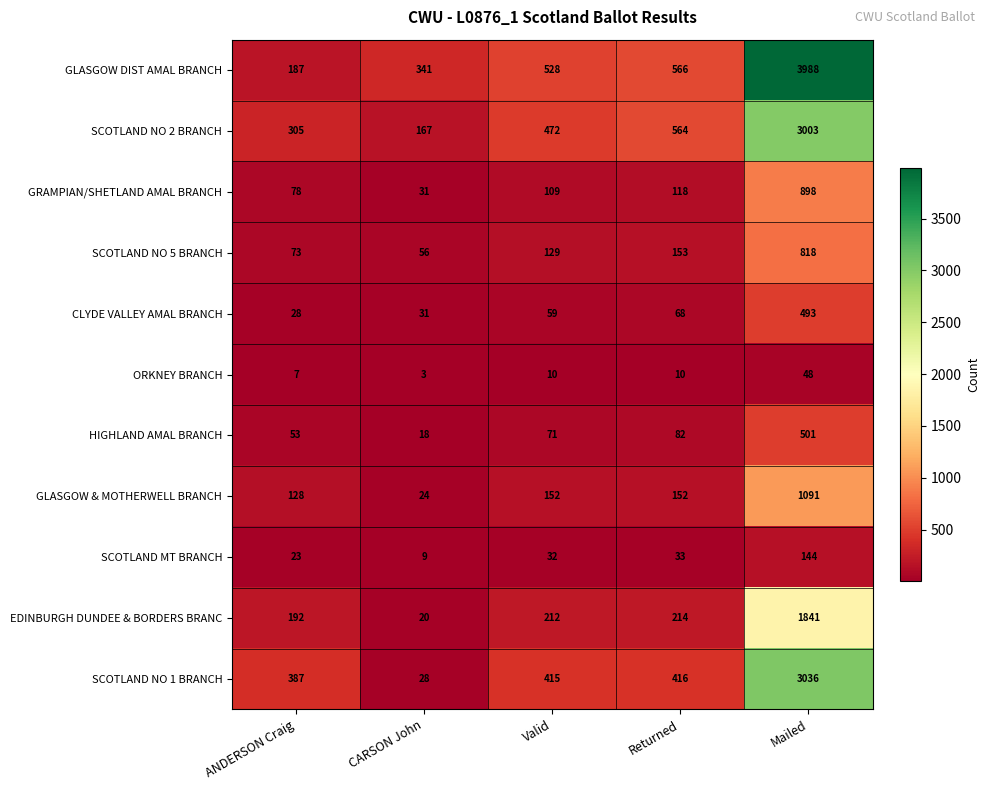

Where is SCOTLAND NO 5 BRANCH nearest to the value 437?

Returned